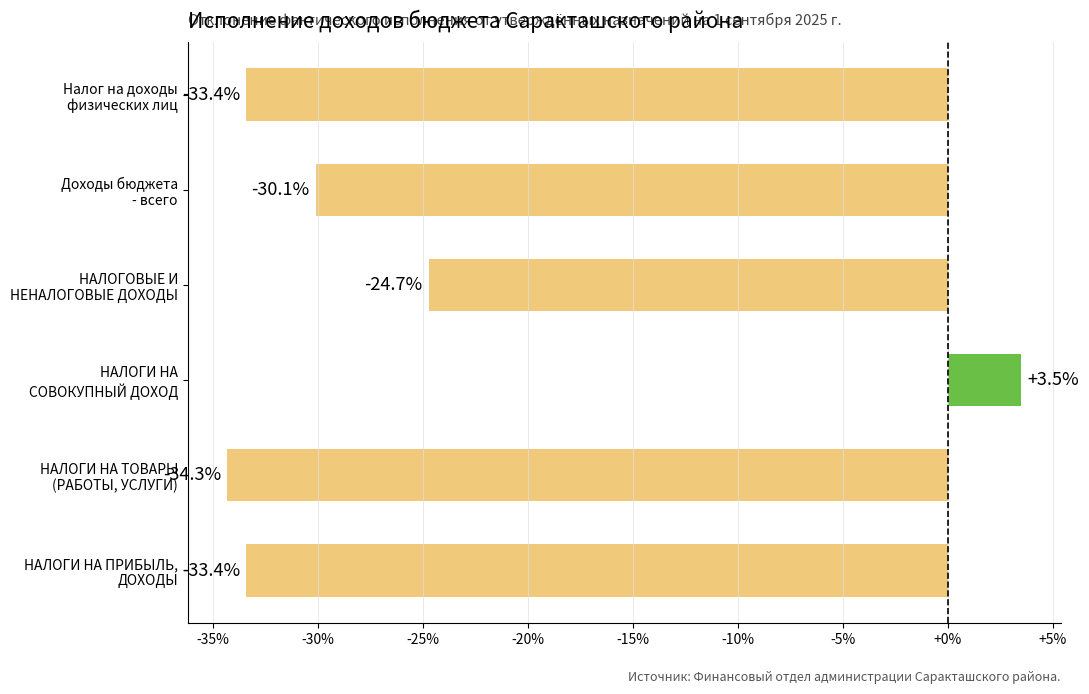

Does the chart contain stacked bars?

No